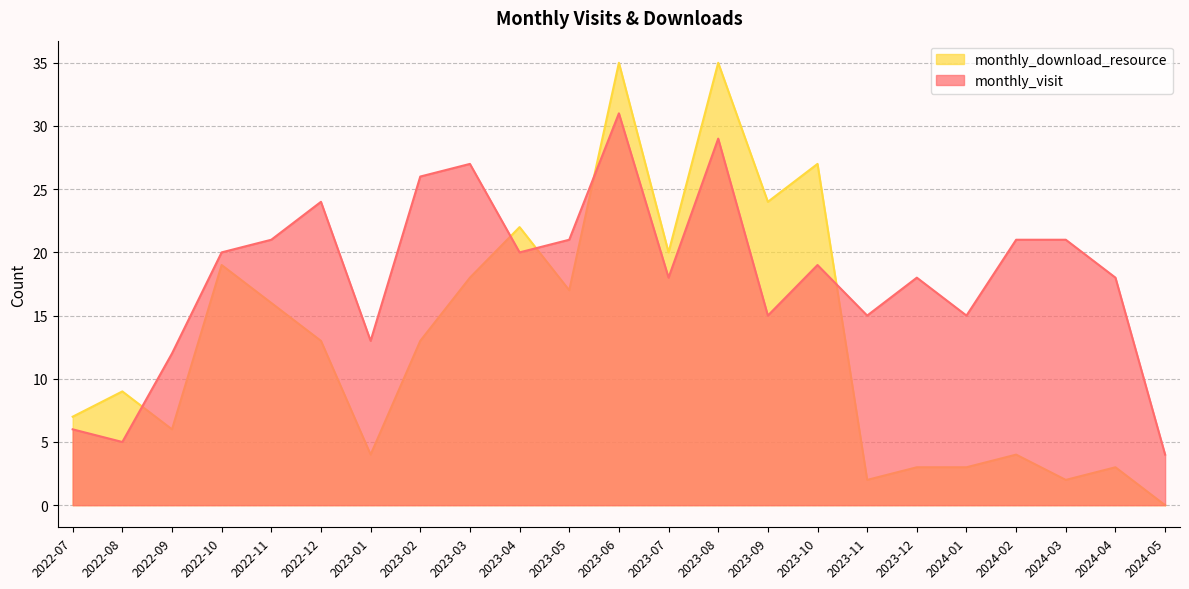

What is the sum of the monthly_download_resource values at 2023-02 and 2023-08?

48